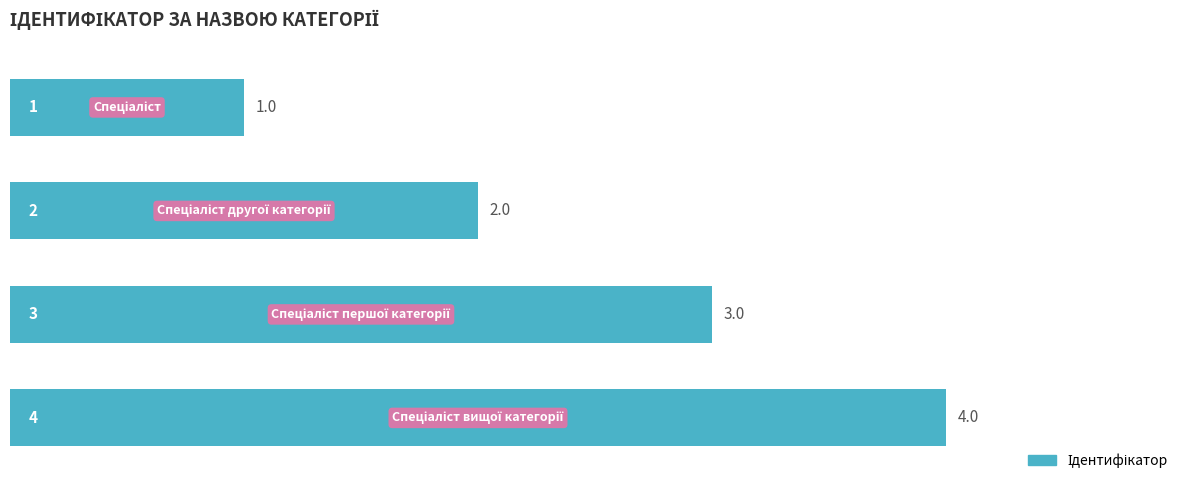

What is the difference between the second highest and second lowest values?

1